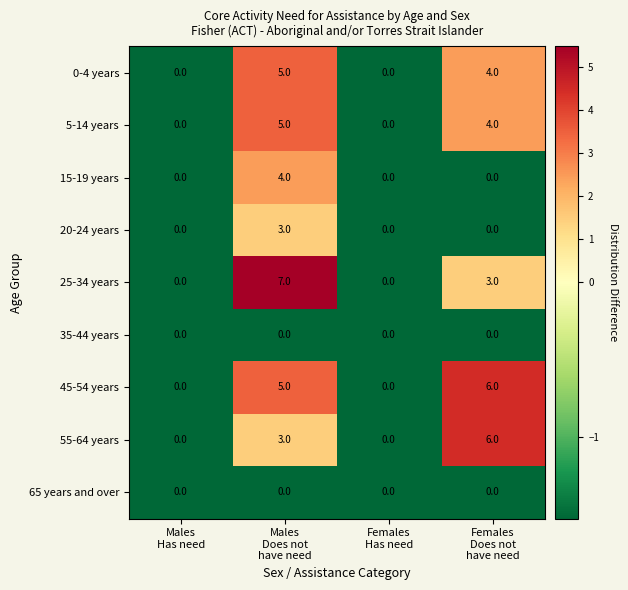

Count the number of categories in the chart.

4